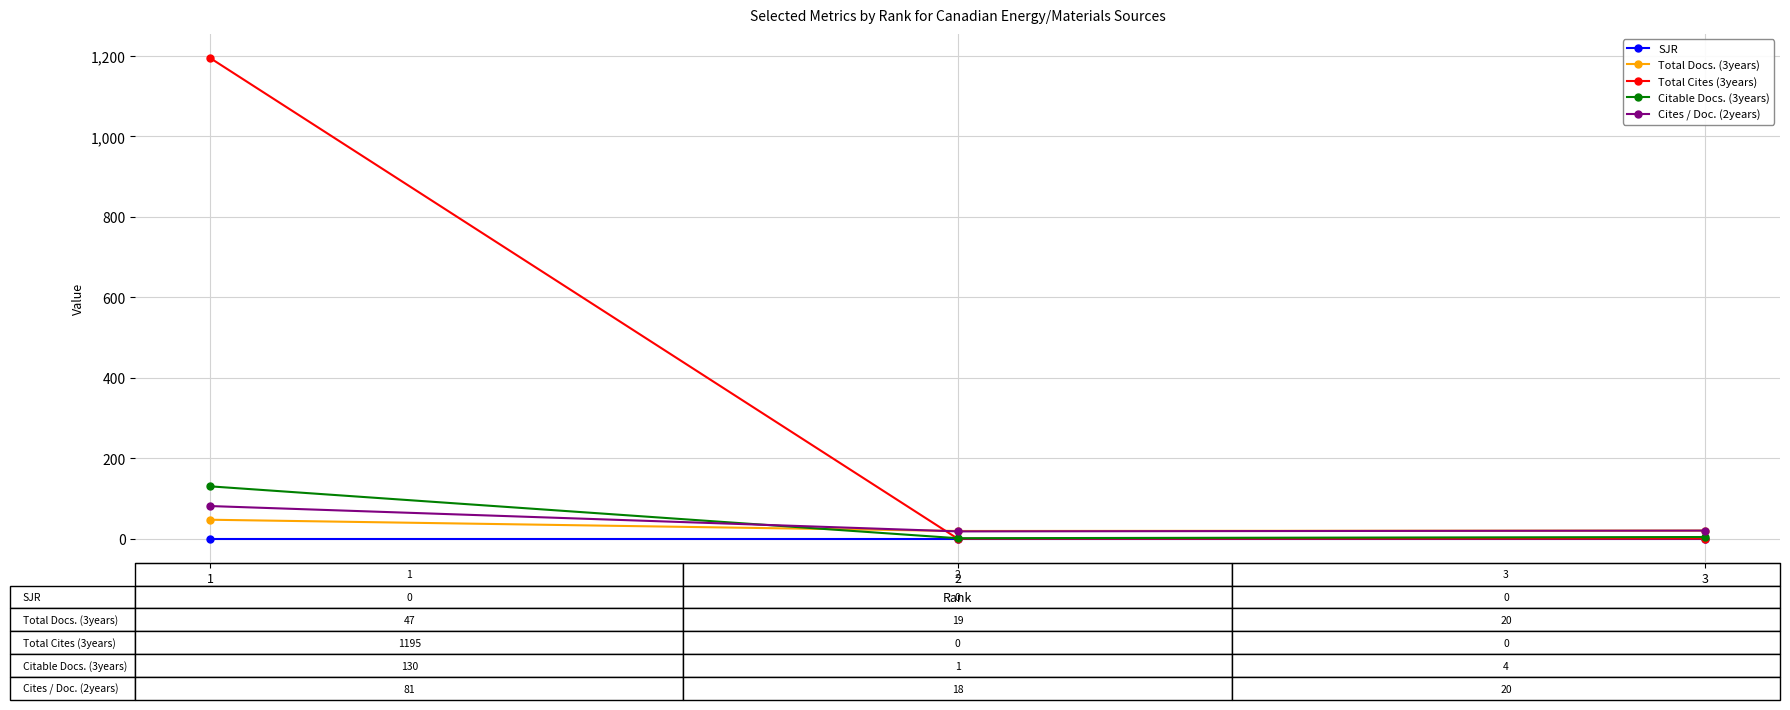

The value of Total Cites (3years) at 3 is -774. True or false?

False